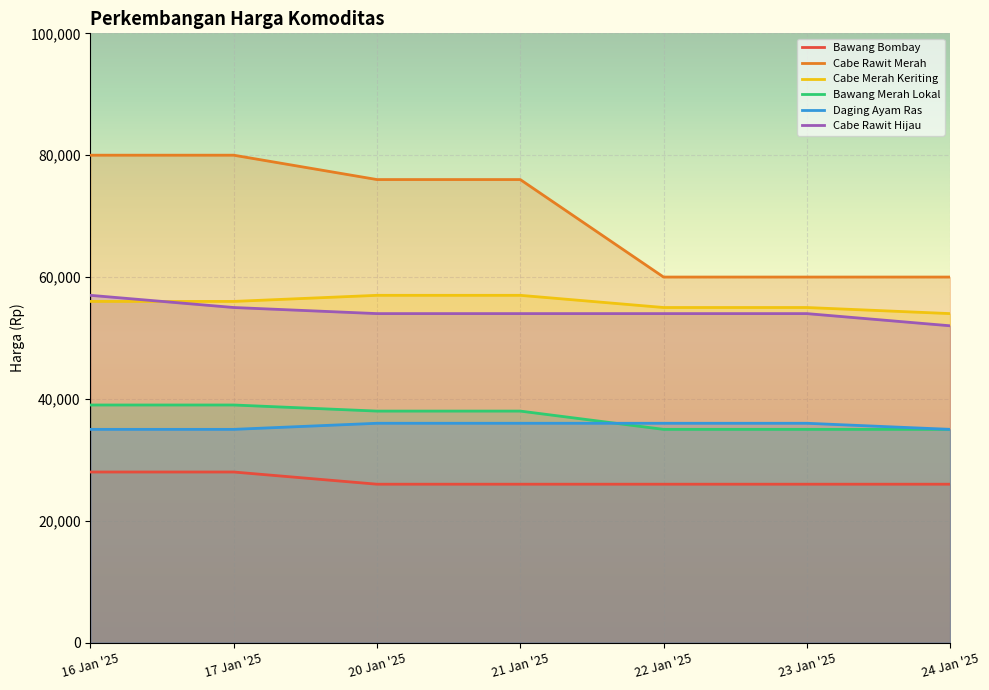

True or false: Cabe Rawit Hijau and Cabe Merah Keriting cross at least once.

True